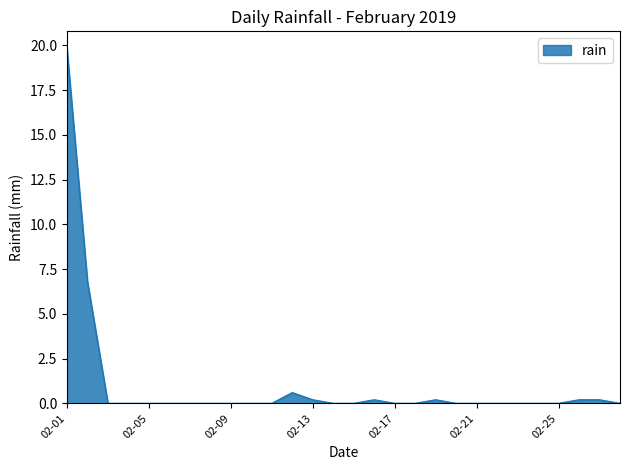

What is the difference between the maximum and minimum values?

19.8